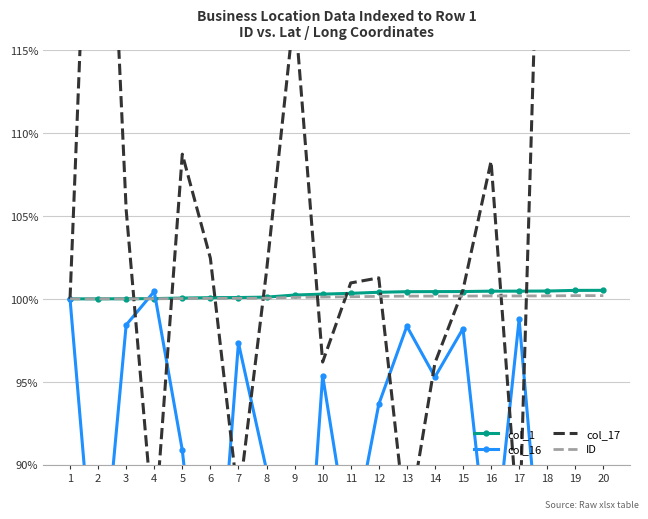

Is this an area chart (filled region under the line)?

No